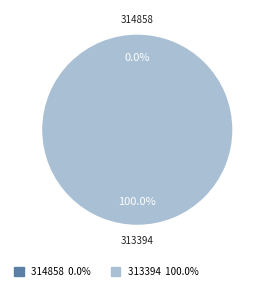

Is it true that 313394 is 100% of the pie?

True